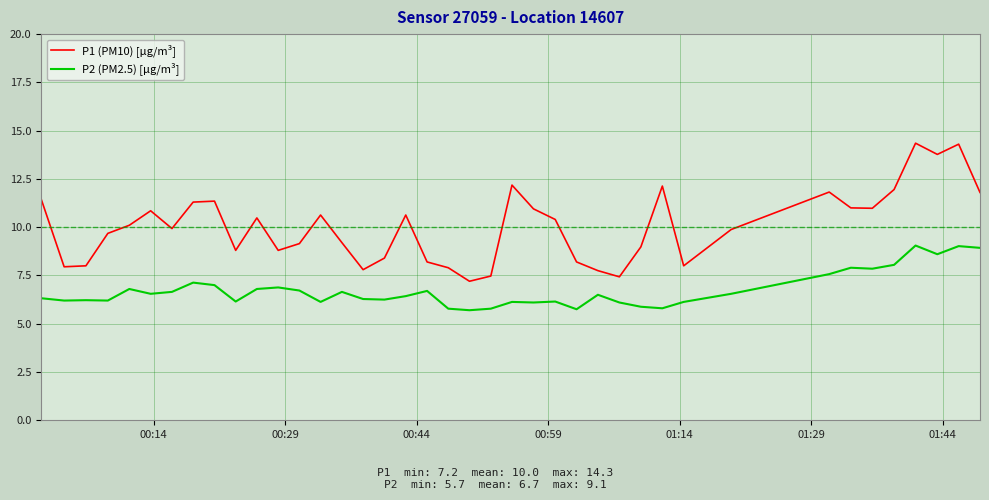

What is the minimum value shown in the chart?

5.7